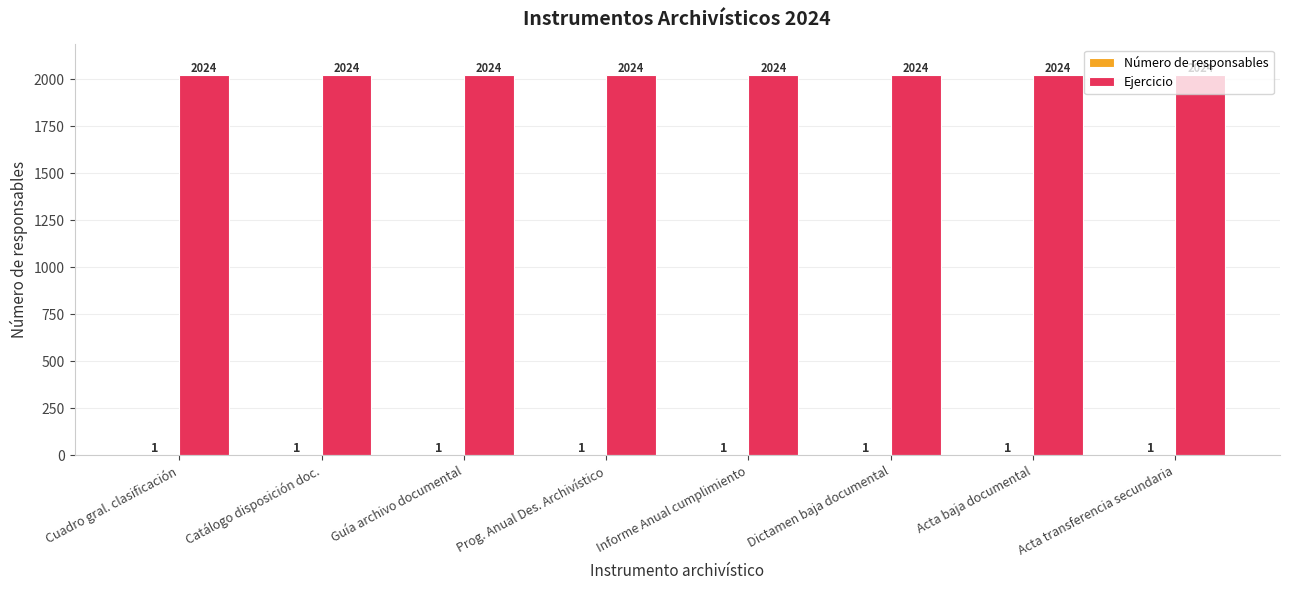

What is the approximate value of Ejercicio at Catálogo disposición doc.?

2024